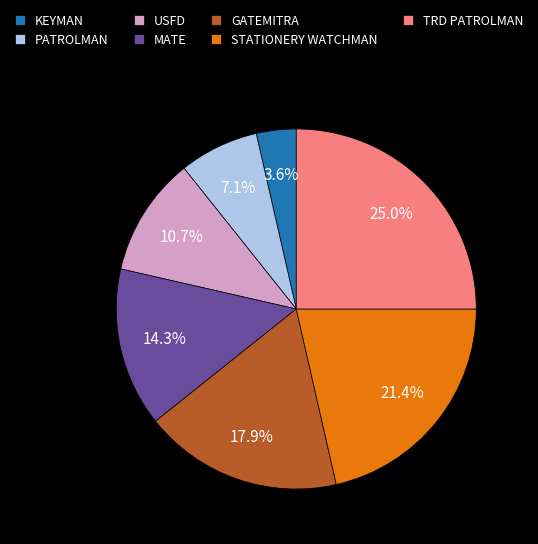

Is there a majority slice in this chart?

No